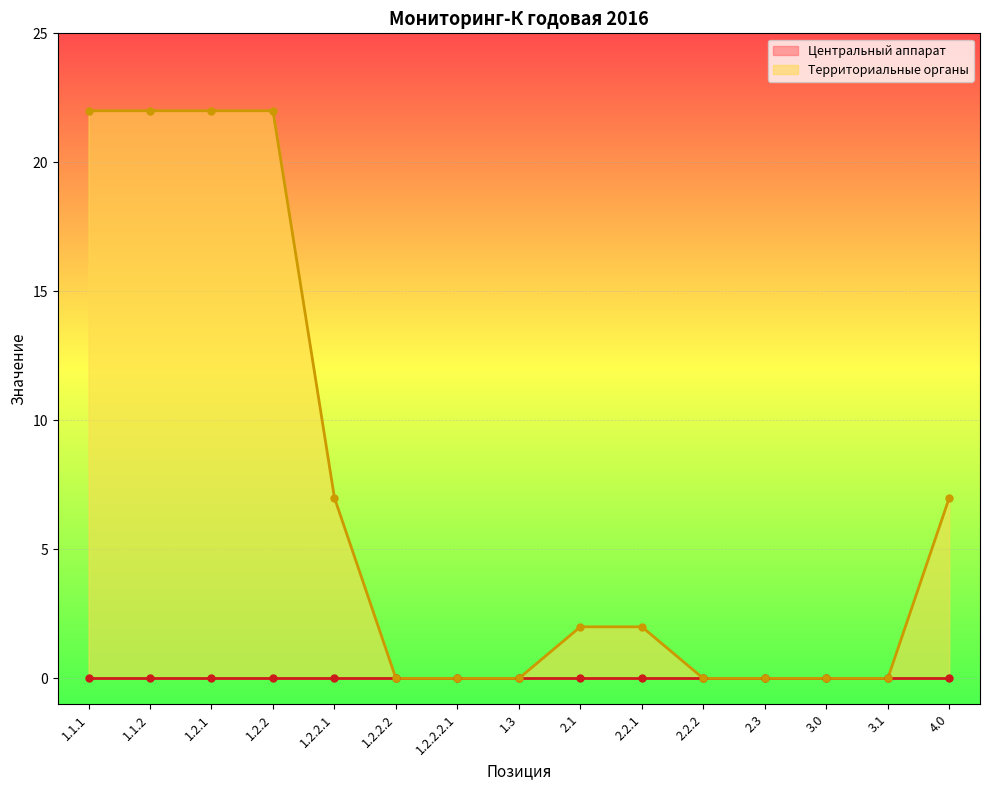

What position from the left is 1.3?

8